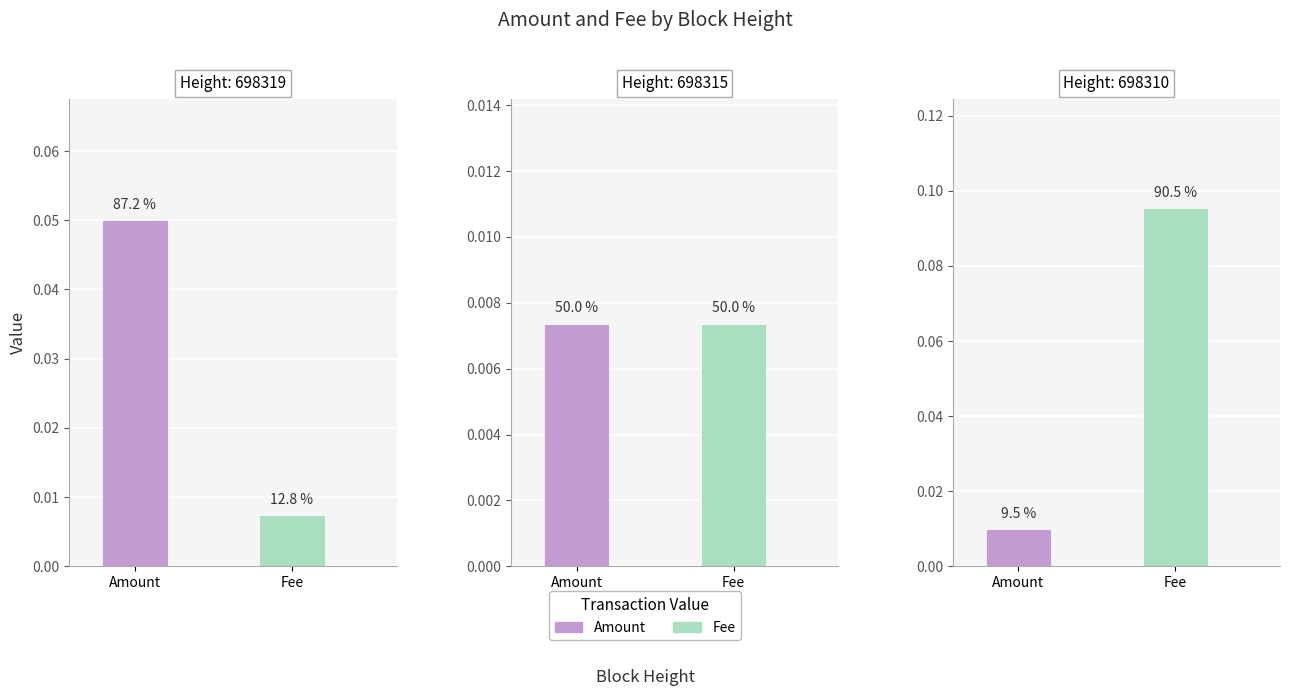

What is the maximum value for Fee?

0.1